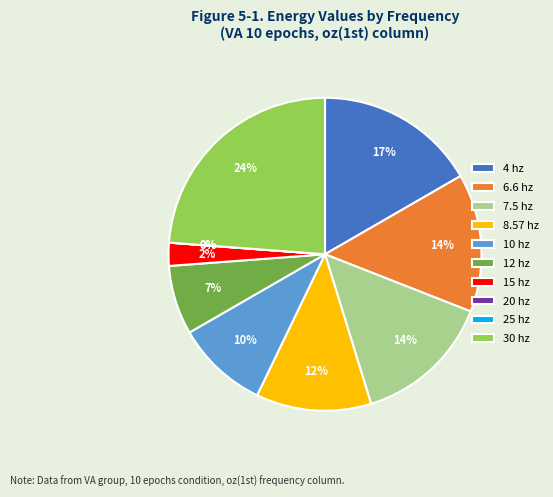

Which slice is the smallest?

20 hz